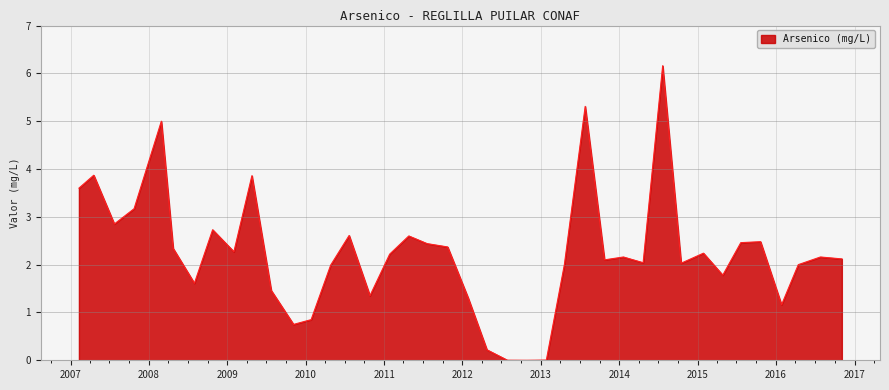

What is the sum of all values?

89.7